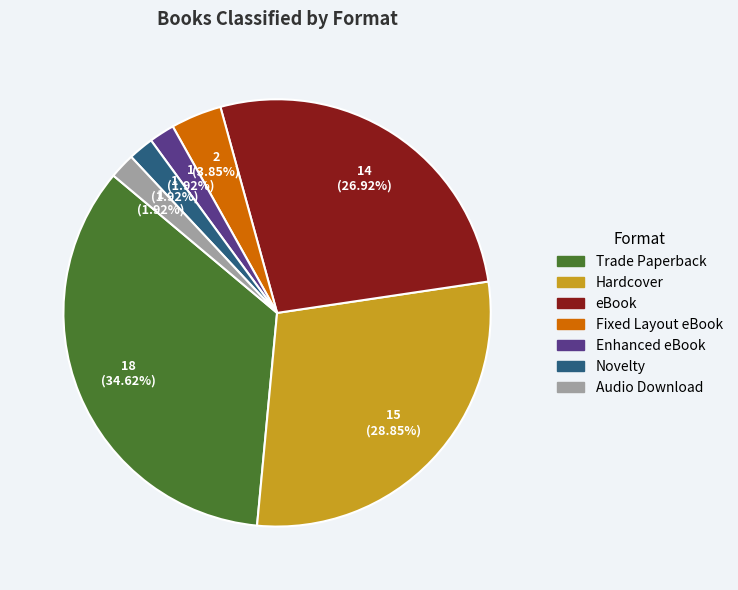

To the nearest percent, what percentage of the pie is eBook?

27%